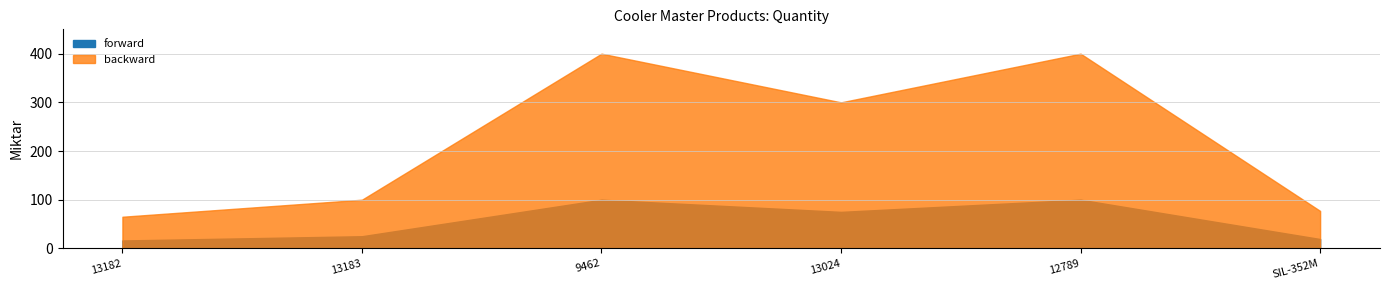

List the labels in order of value, smallest first.

13182, SIL-352M, 13183, 13024, 9462, 12789